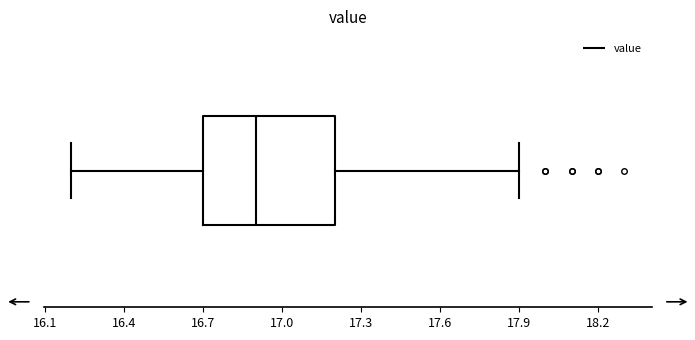

Transcribe this box plot: give where the median line is, the range the box spans, and where the two whiskers end, as read against the x-axis. The values are not printed on the chart, so give them approximately, as read against the axis.

median 16.9, box 16.7 to 17.2, whiskers 16.2 to 17.9